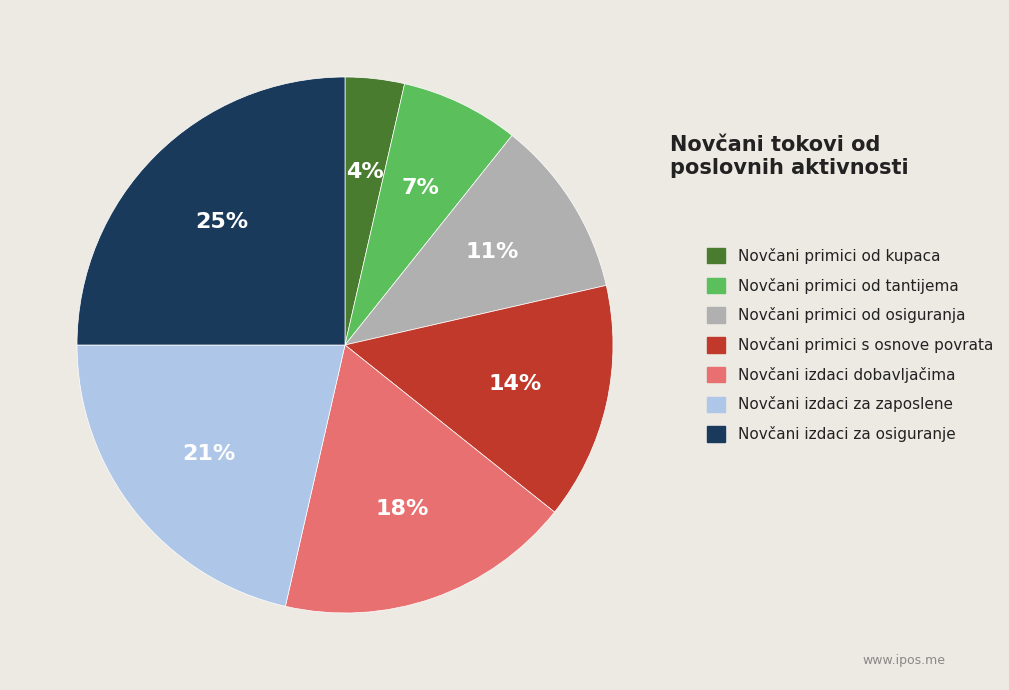

Which slice is the largest?

Novčani izdaci za osiguranje